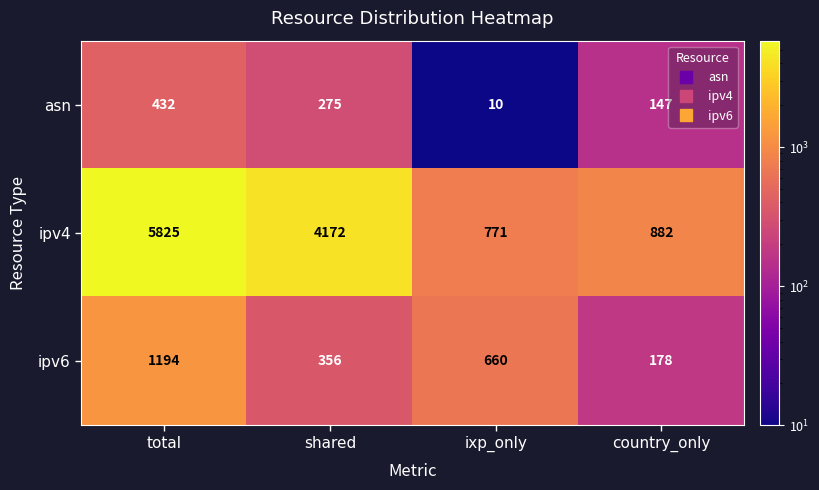

What is the maximum value shown in the chart?

5825